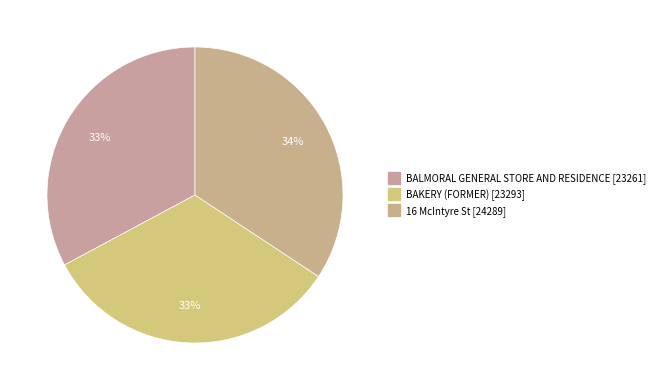

Which slice is the smallest?

BALMORAL GENERAL STORE AND RESIDENCE